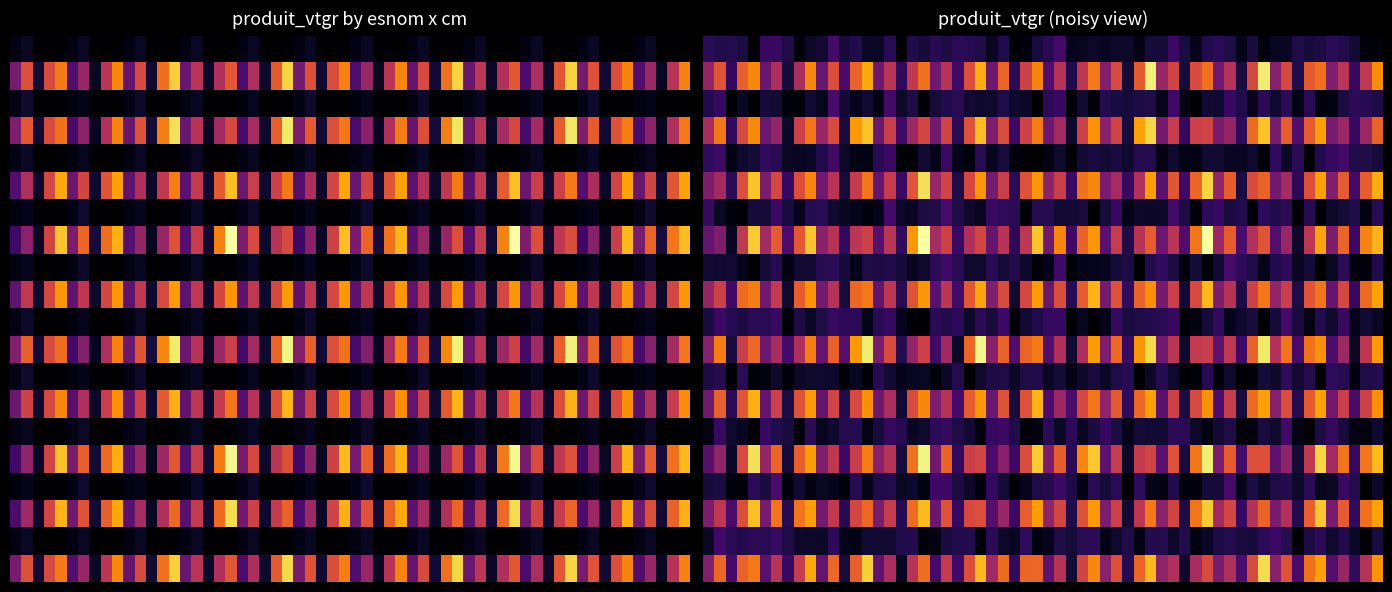

Reading left to right, what are all the values shown in this chart?

BOULEAU: 1=0.1	2=0.3	3=0.0	8=0.0	9=0.0
HETRE: 1=1.3	2=2.3	3=0.4	8=2.6	9=3.5